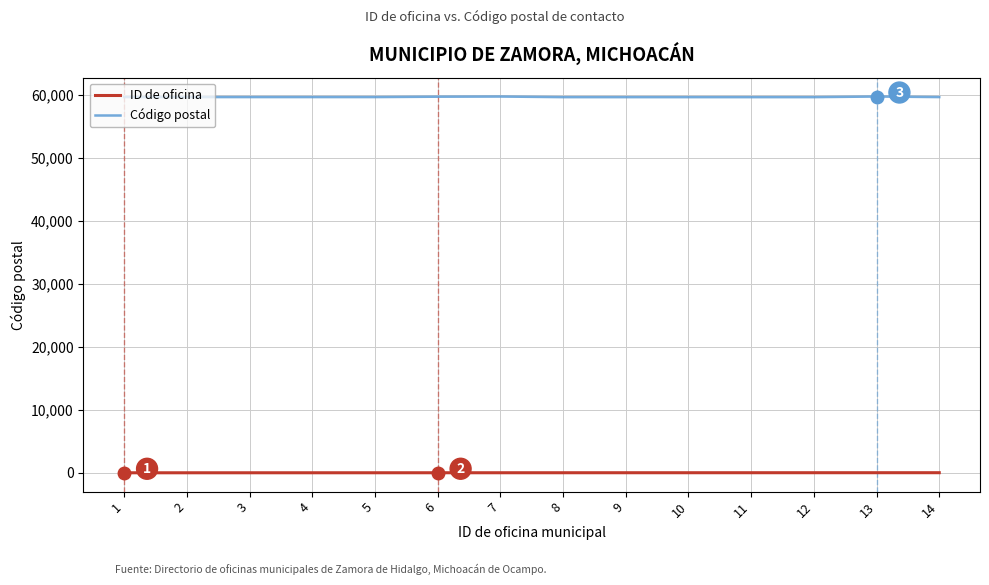

True or false: ID de oficina and Código postal cross at least once.

False